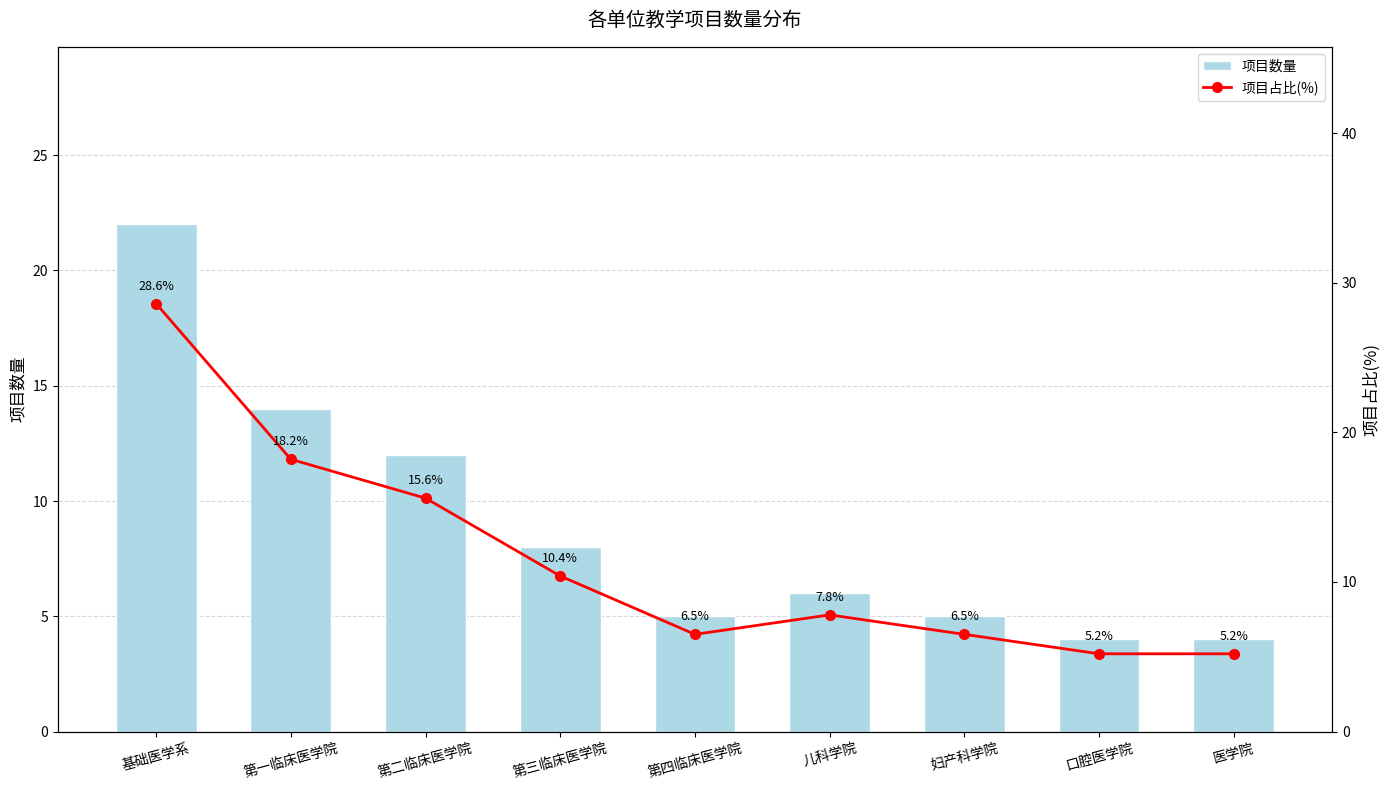

At which category does the chart reach its minimum across all series?

口腔医学院